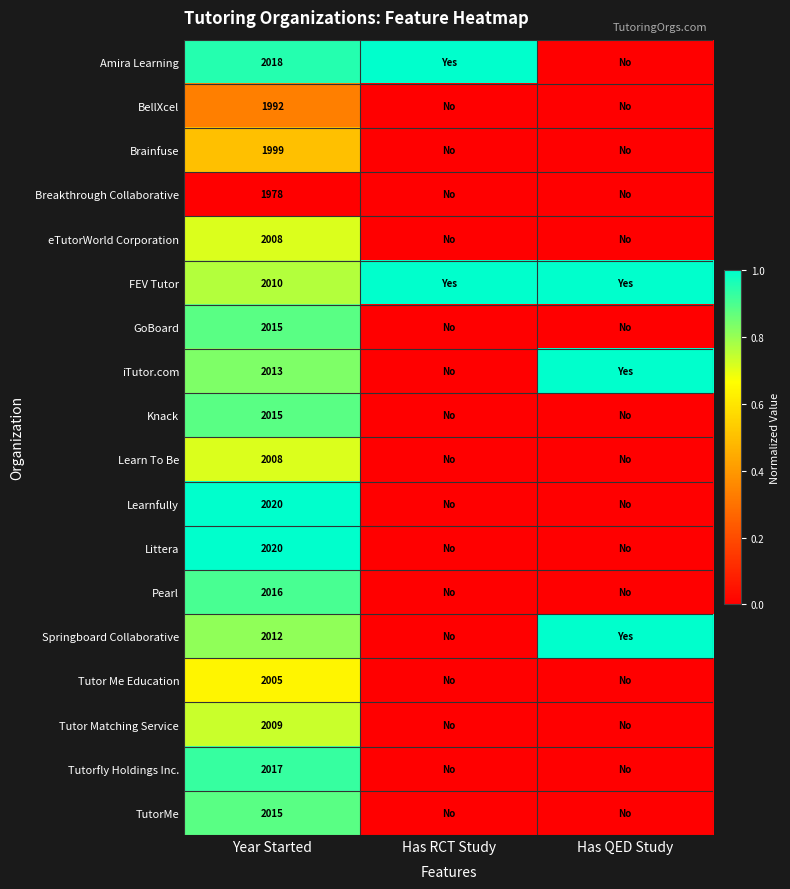

What is the difference between the highest and lowest values at Has RCT Study?

1.0